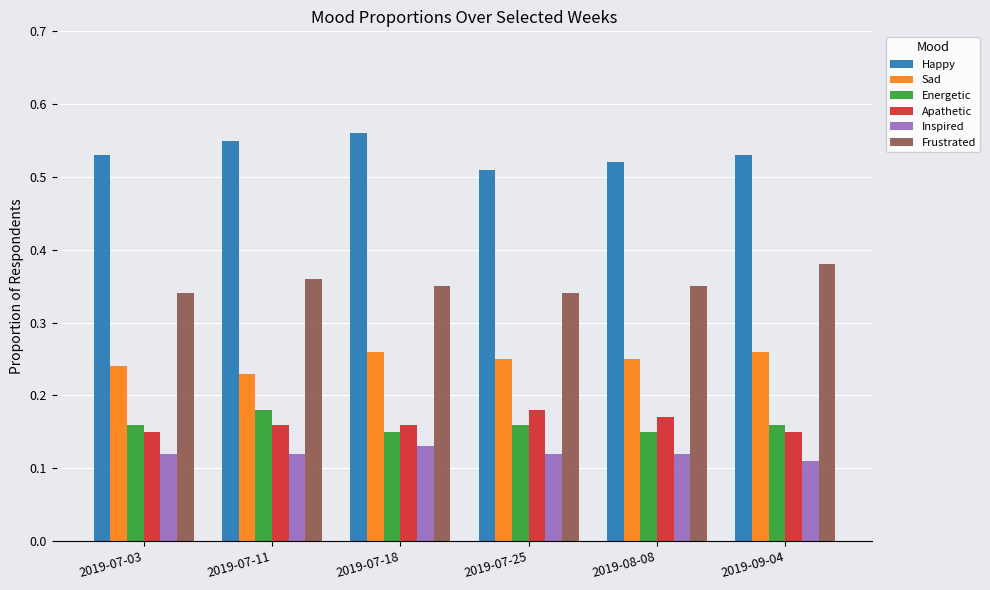

At which label does Apathetic reach its peak?

2019-07-25